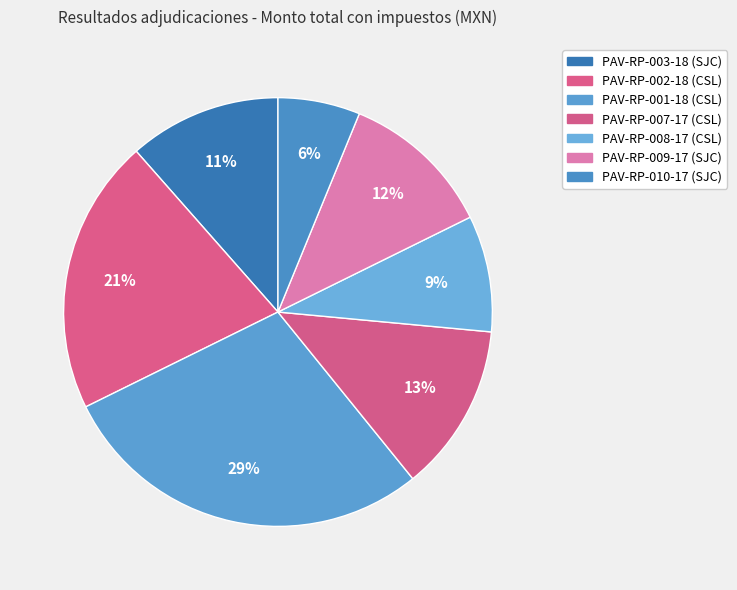

How many slices are in this pie chart?

7